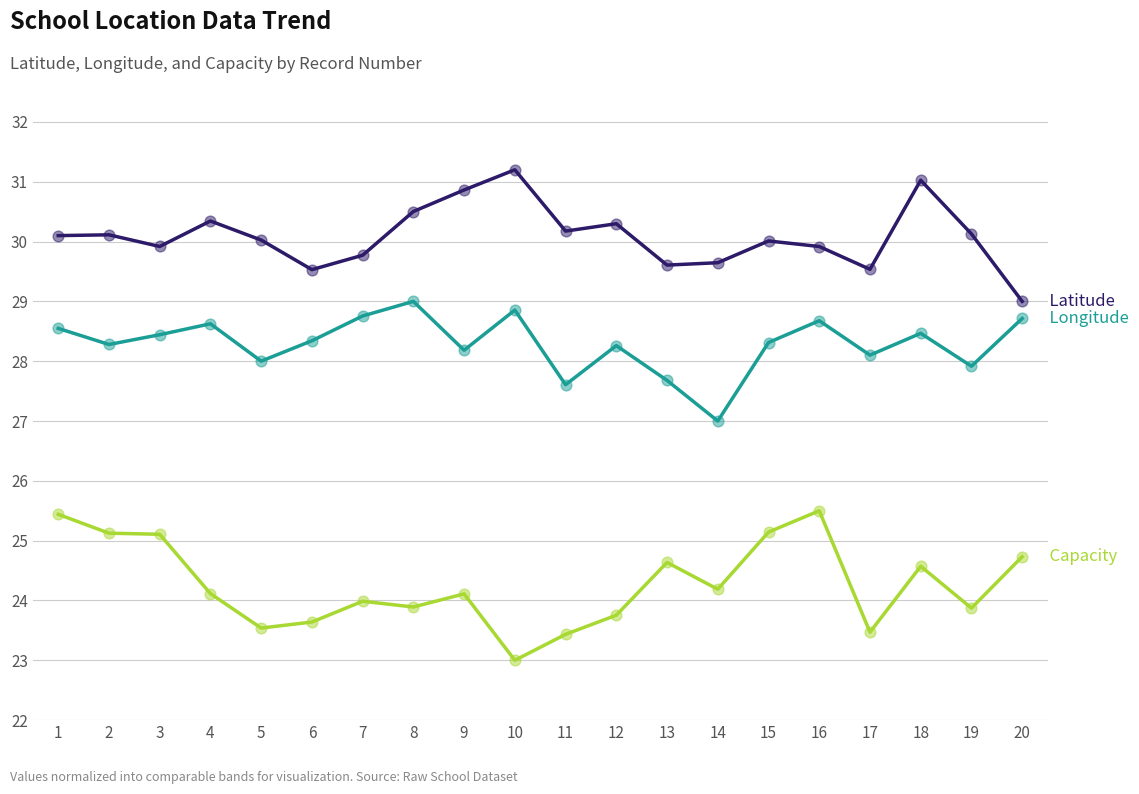

What is the total value across all series at 13?

81.9